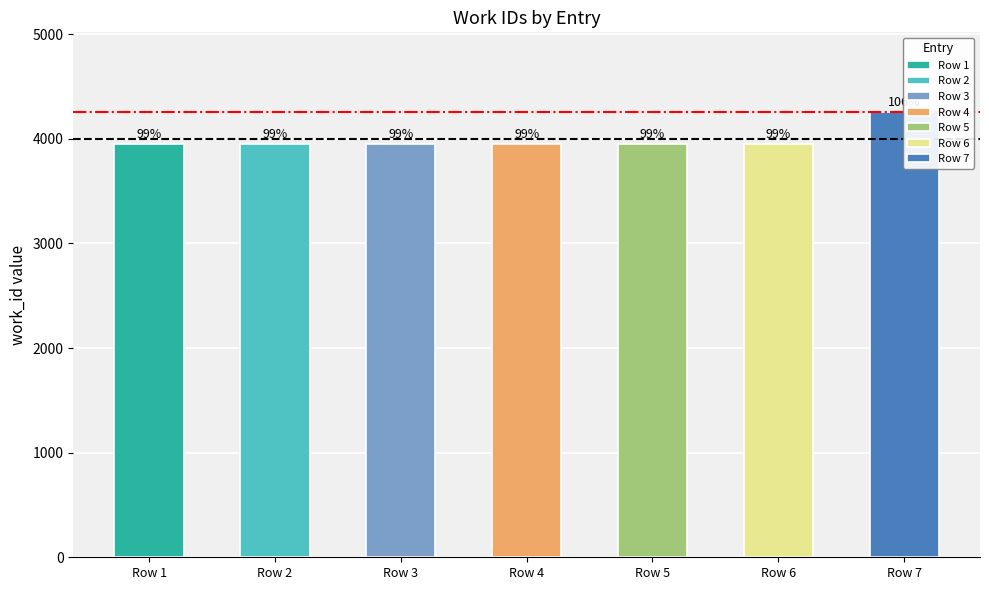

How many categories are shown in the chart?

7